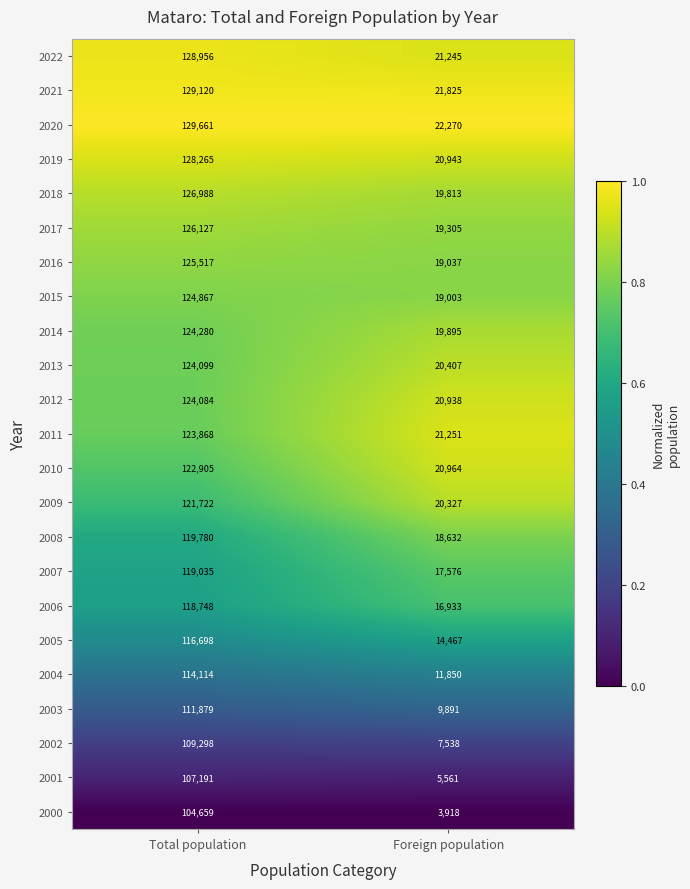

Which category has the lowest value in the 2007 series?

Foreign population